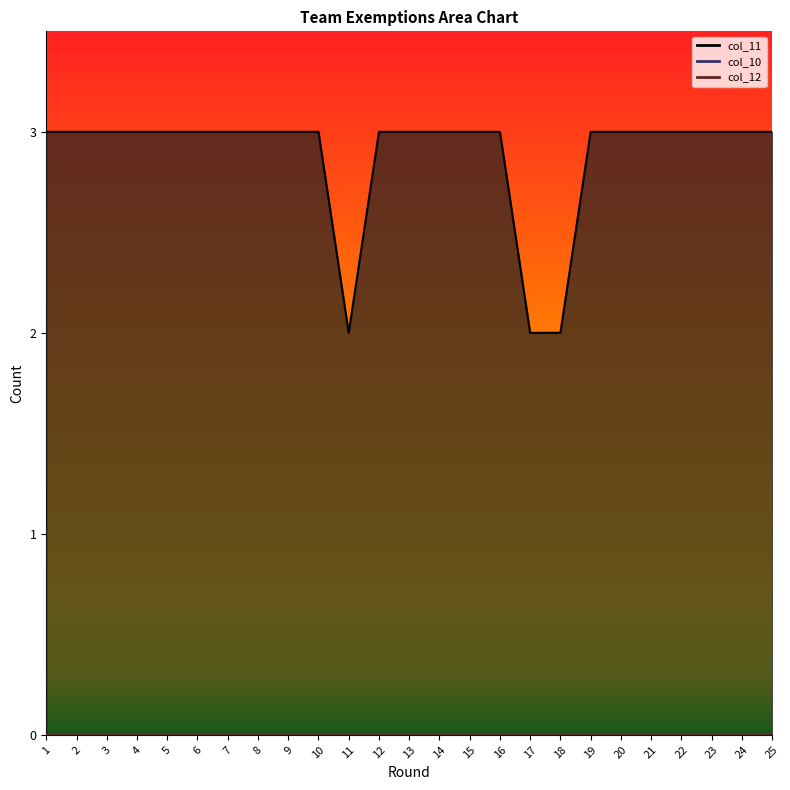

Reading right to left, transcribe all the data shown in this chart.

col_11: 3	3	3	3	3	3	3	2	2	3	3	3	3	3	2	3	3	3	3	3	3	3	3	3	3
col_10: 0	0	0	0	0	0	0	0	0	0	0	0	0	0	0	0	0	0	0	0	0	0	0	0	0
col_12: 0	0	0	0	0	0	0	0	0	0	0	0	0	0	0	0	0	0	0	0	0	0	0	0	0